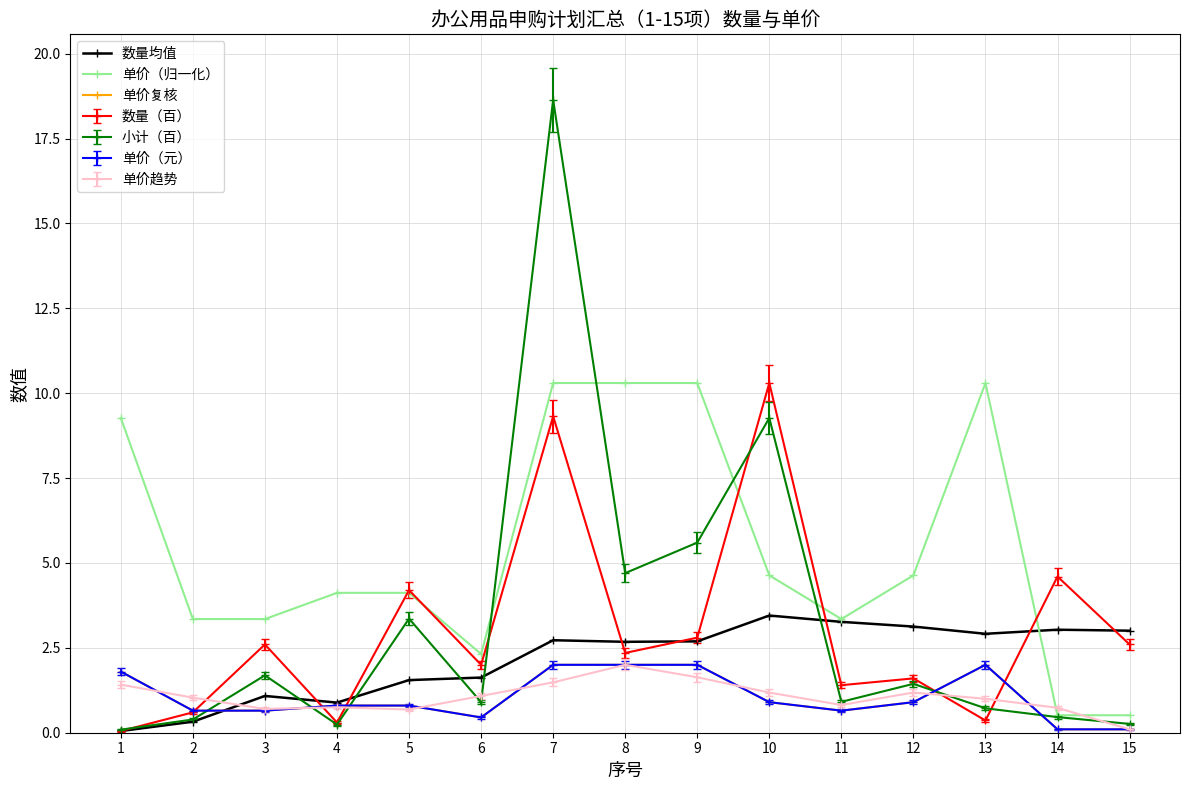

Between 6 and 13, which series saw the biggest shift?

单价（归一化）